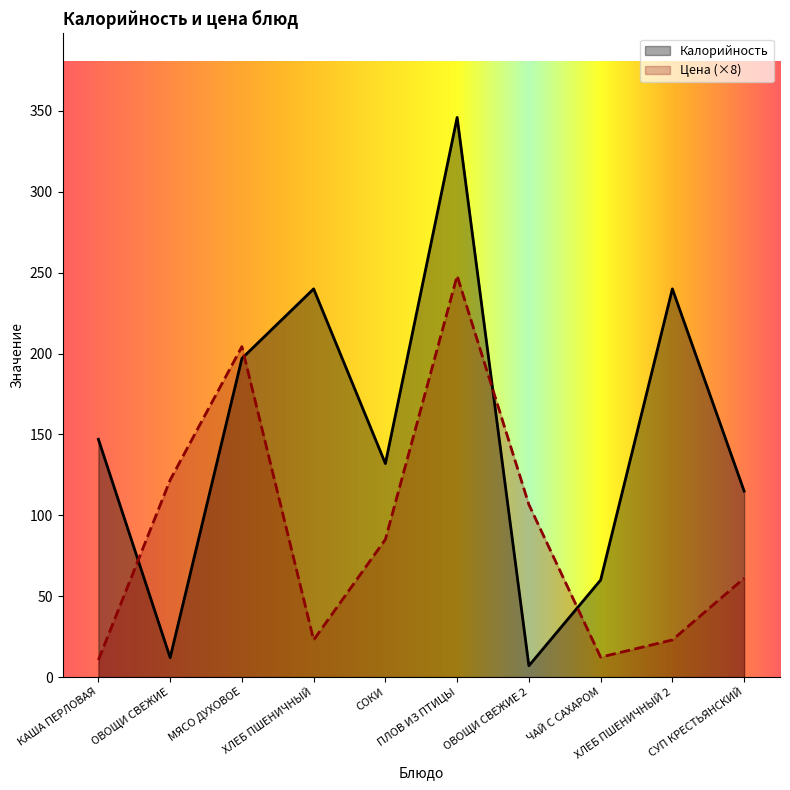

List the labels in order of Калорийность value, largest first.

ПЛОВ ИЗ ПТИЦЫ, ХЛЕБ ПШЕНИЧНЫЙ, ХЛЕБ ПШЕНИЧНЫЙ 2, МЯСО ДУХОВОЕ, КАША ПЕРЛОВАЯ, СОКИ, СУП КРЕСТЬЯНСКИЙ, ЧАЙ С САХАРОМ, ОВОЩИ СВЕЖИЕ, ОВОЩИ СВЕЖИЕ 2